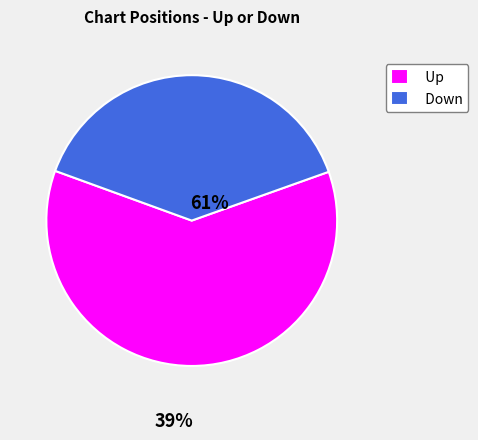

True or false: Down accounts for 47% of the total.

False